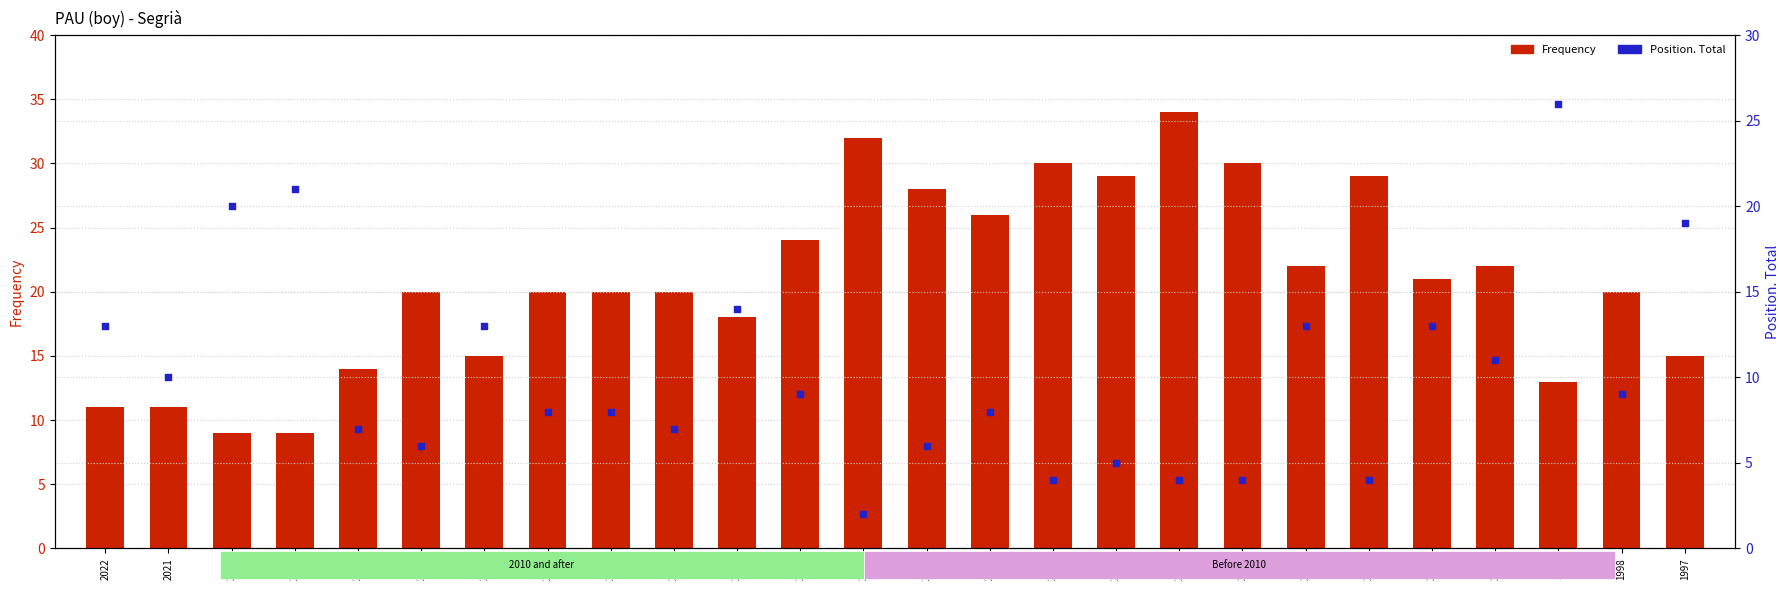

Which series has the widest spread of Y values?

Frequency